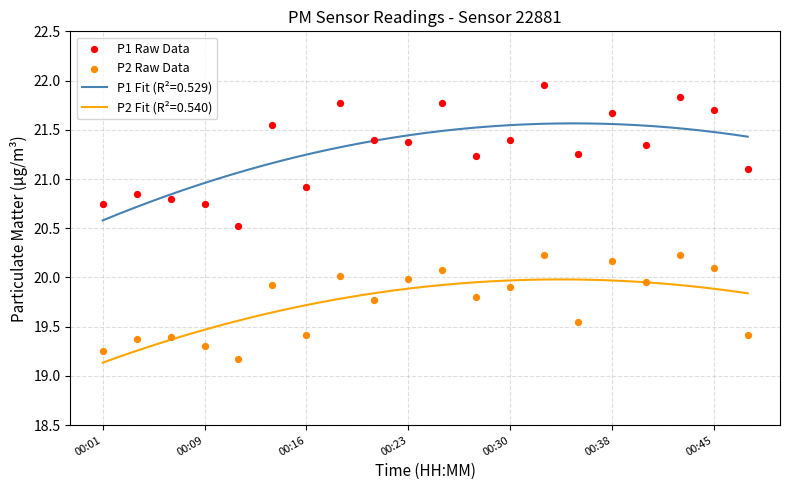

At how many categories does at least one series exceed 20?

20